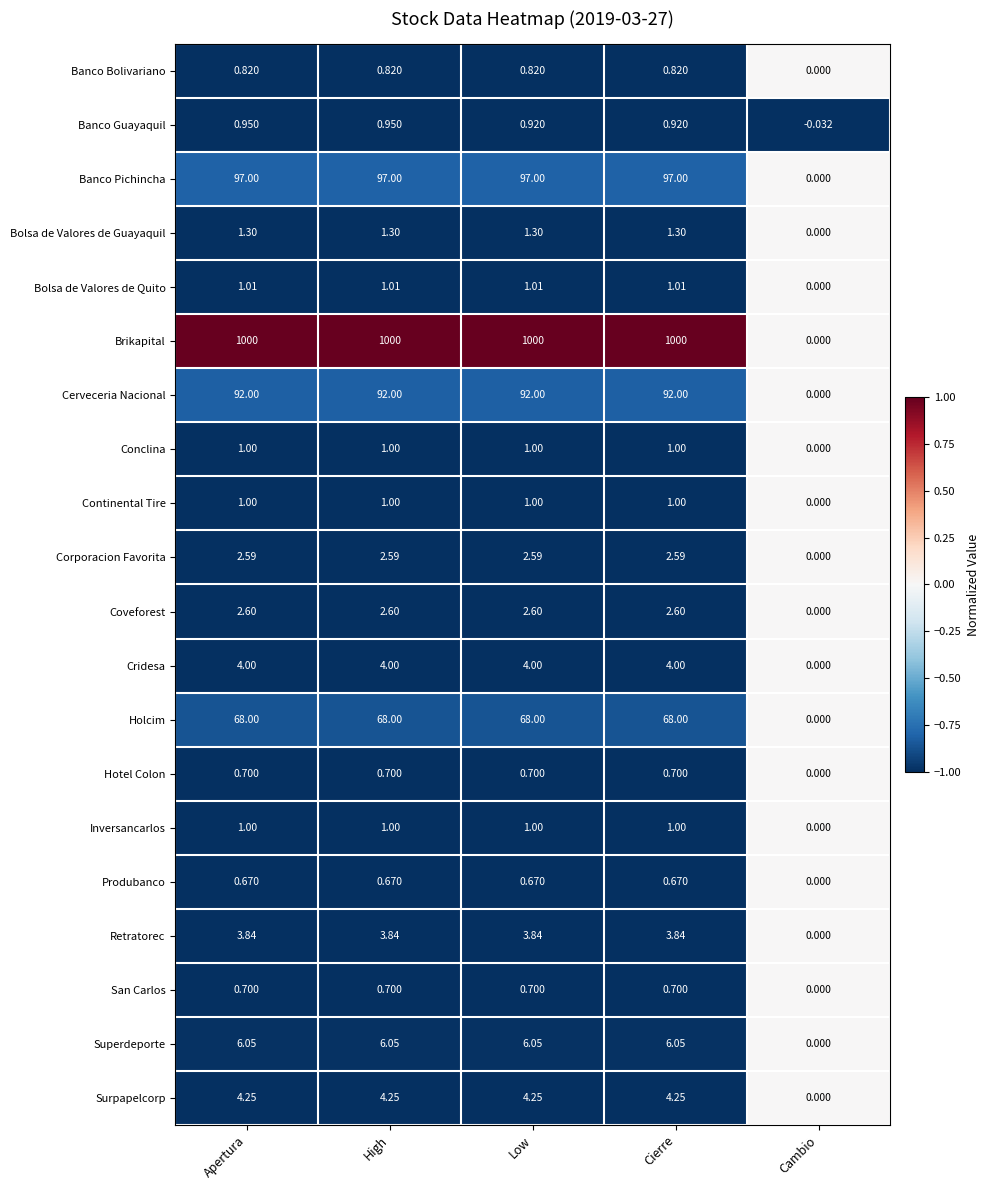

Which series has the largest total across all categories?

Brikapital